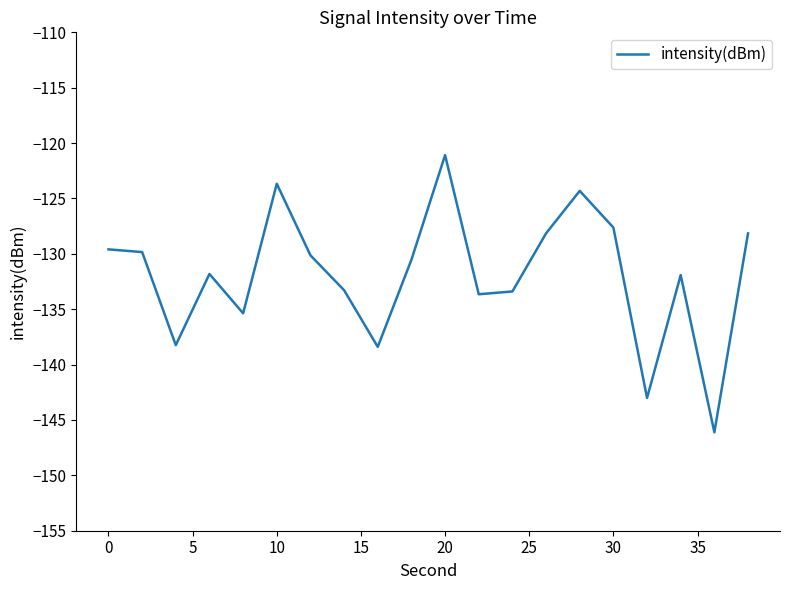

What is the difference between the maximum and minimum values?

25.0